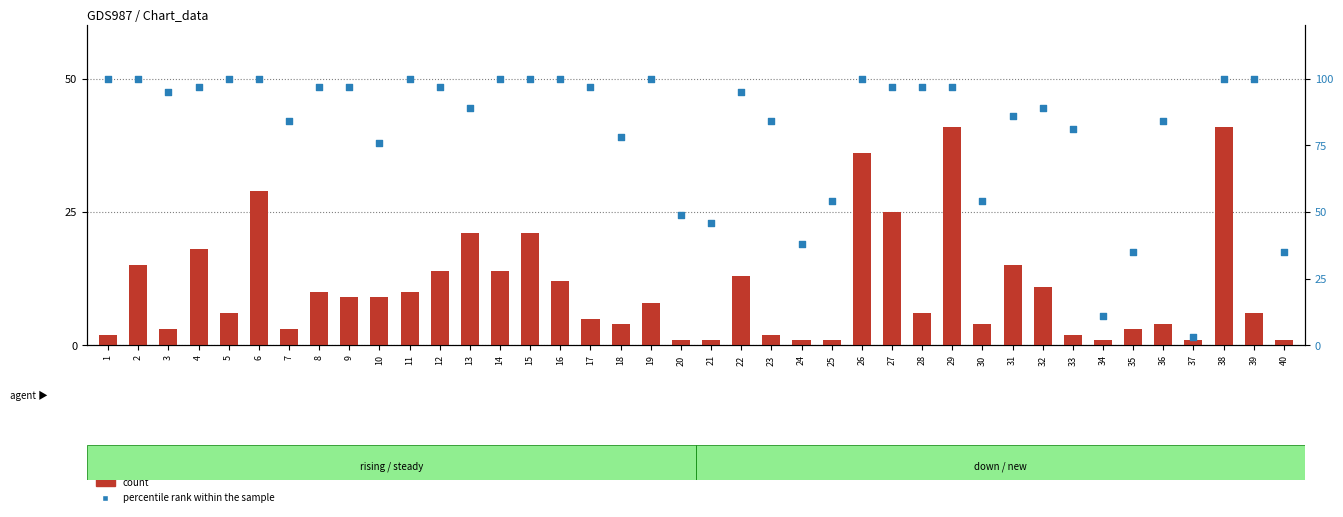

Which series reaches the maximum Y coordinate?

percentile rank within the sample